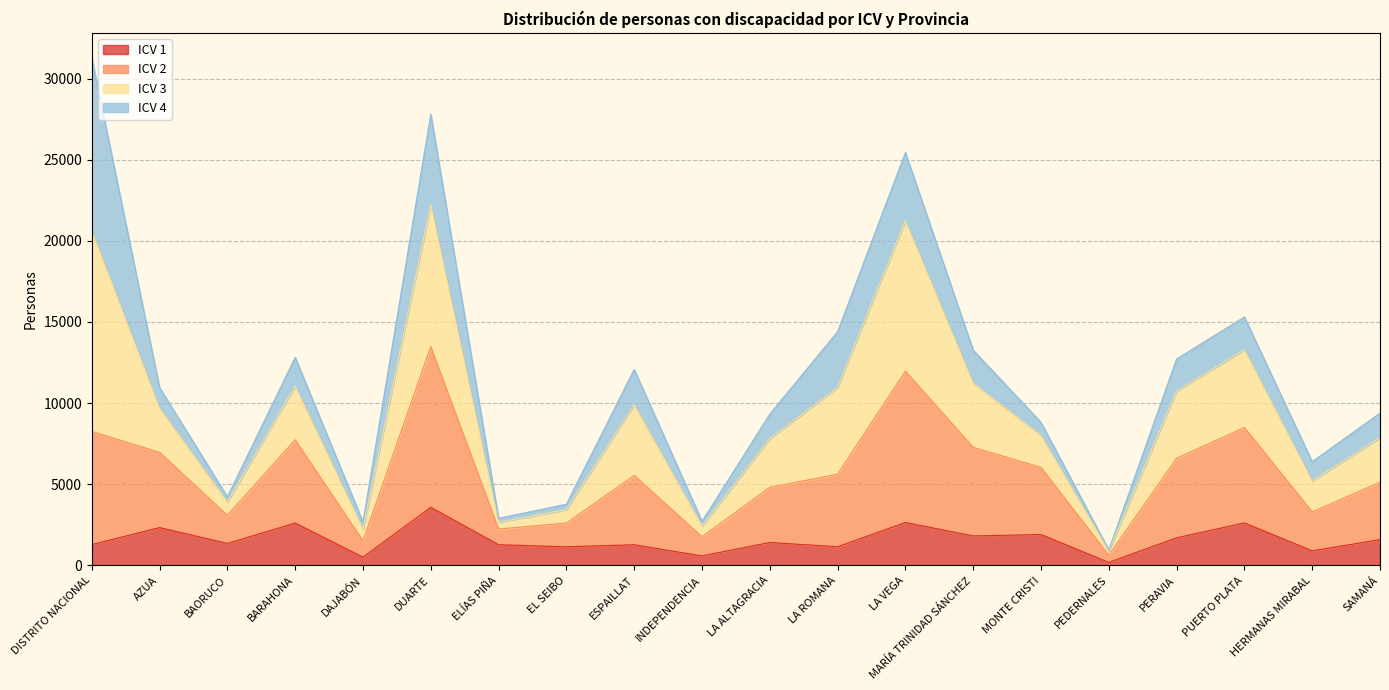

How many lines are shown in the chart?

4